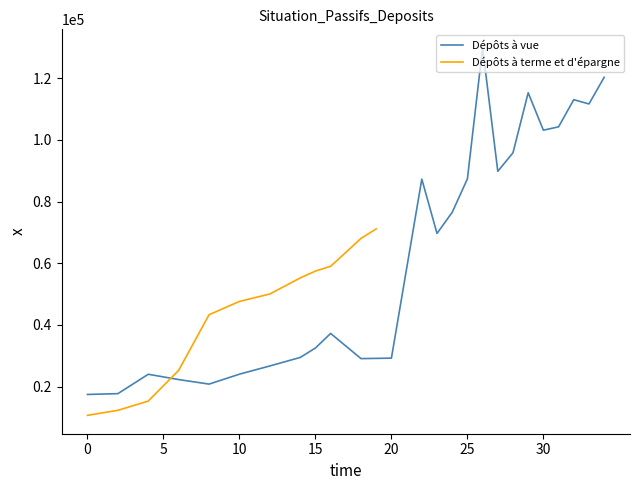

What is the lowest value of the Dépôts à vue series?

17477.2